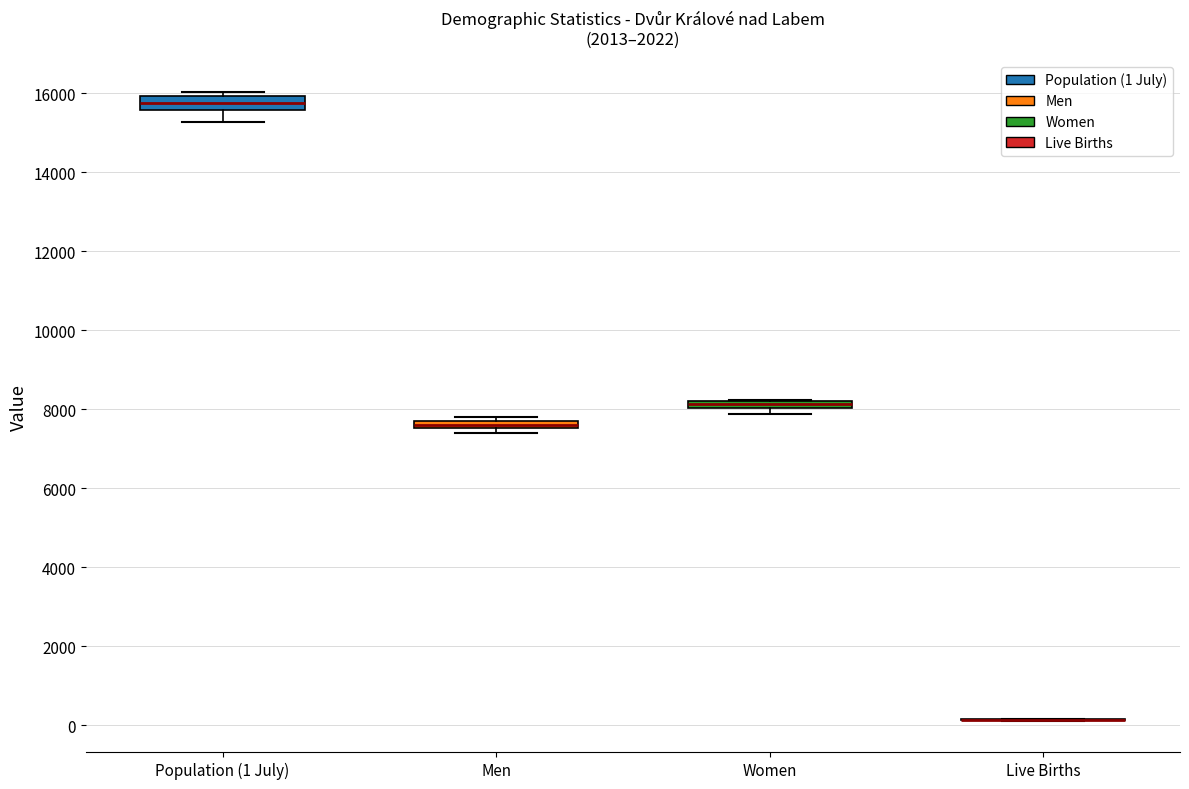

Where does the lower whisker of the box for Population (1 July) end on the y-axis? The values are not printed on the chart, so give them approximately, as read against the axis.

15200